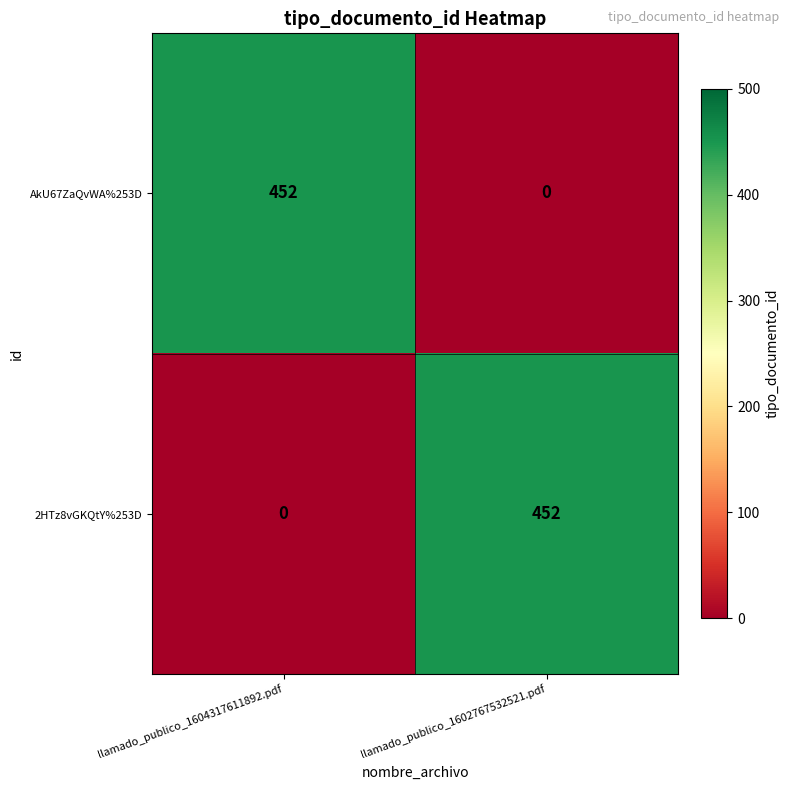

Reading left to right, extract all data points from this chart.

AkU67ZaQvWA%253D: 452	0
2HTz8vGKQtY%253D: 0	452